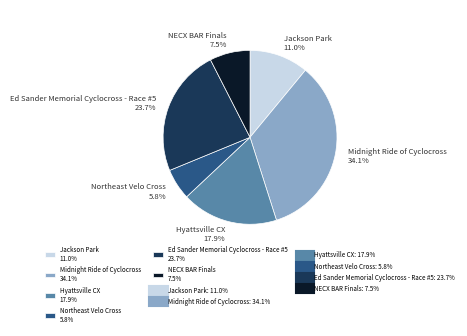

What is the total percentage of Hyattsville CX and Jackson Park?

28.9%